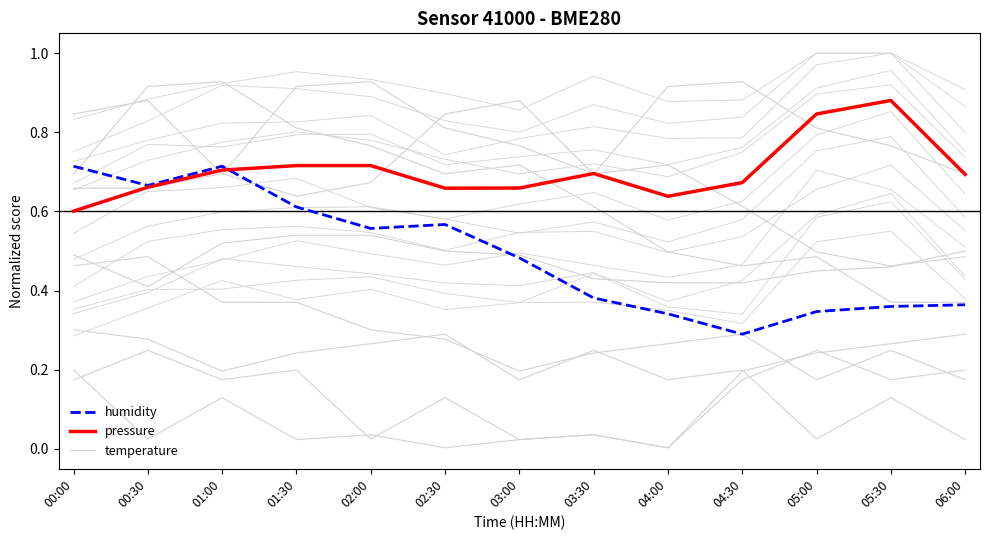

True or false: temperature and humidity cross at least once.

True